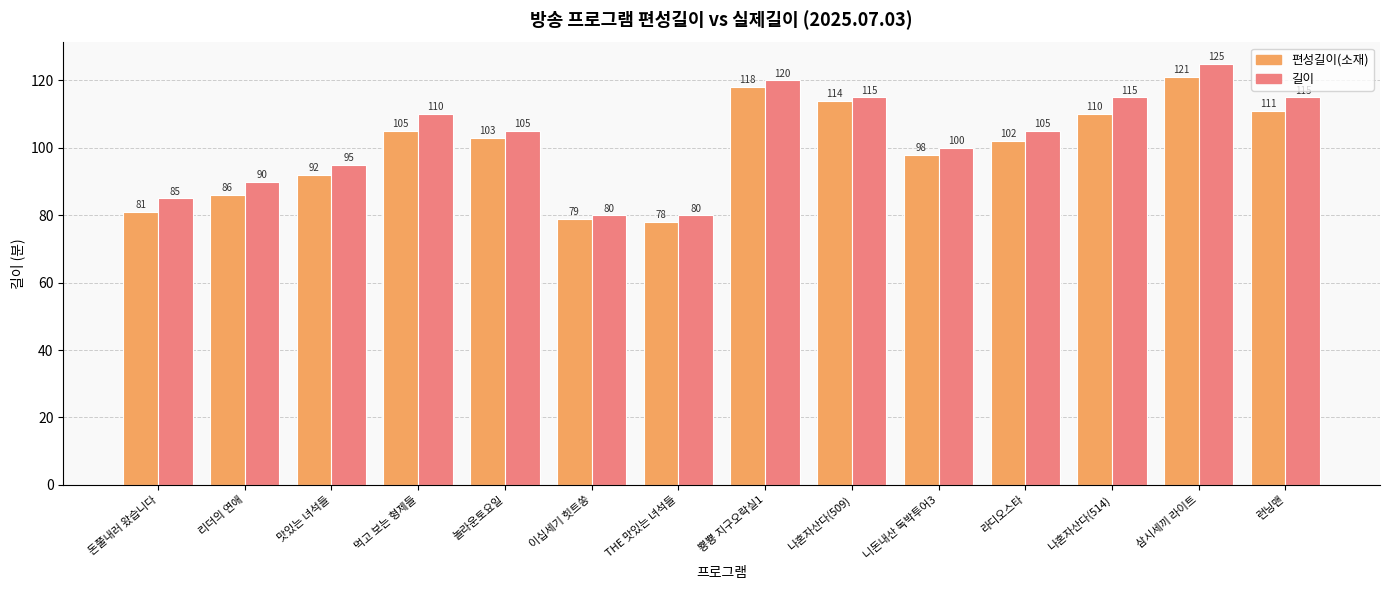

Reading left to right, extract all data points from this chart.

편성길이(소재): 돈쭐내러 왔습니다=81	리더의 연애=86	맛있는 녀석들=92	먹고 보는 형제들=105	놀라운토요일=103	이십세기 힛트쏭=79	THE 맛있는 녀석들=78	뿅뿅 지구오락실1=118	나혼자산다(509)=114	니돈내산 독박투어3=98	라디오스타=102	나혼자산다(514)=110	삼시세끼 라이트=121	런닝맨=111
길이: 돈쭐내러 왔습니다=85	리더의 연애=90	맛있는 녀석들=95	먹고 보는 형제들=110	놀라운토요일=105	이십세기 힛트쏭=80	THE 맛있는 녀석들=80	뿅뿅 지구오락실1=120	나혼자산다(509)=115	니돈내산 독박투어3=100	라디오스타=105	나혼자산다(514)=115	삼시세끼 라이트=125	런닝맨=115